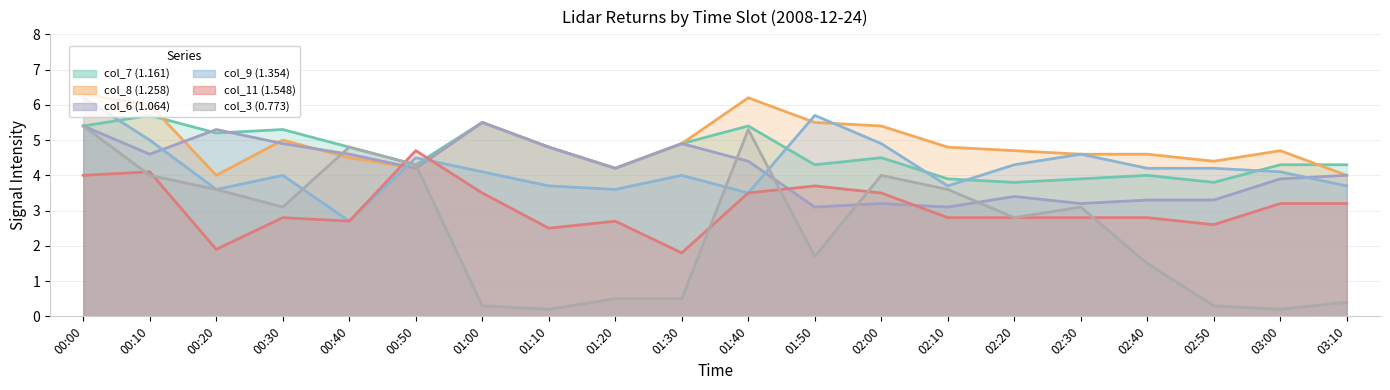

How many lines are shown in the chart?

6